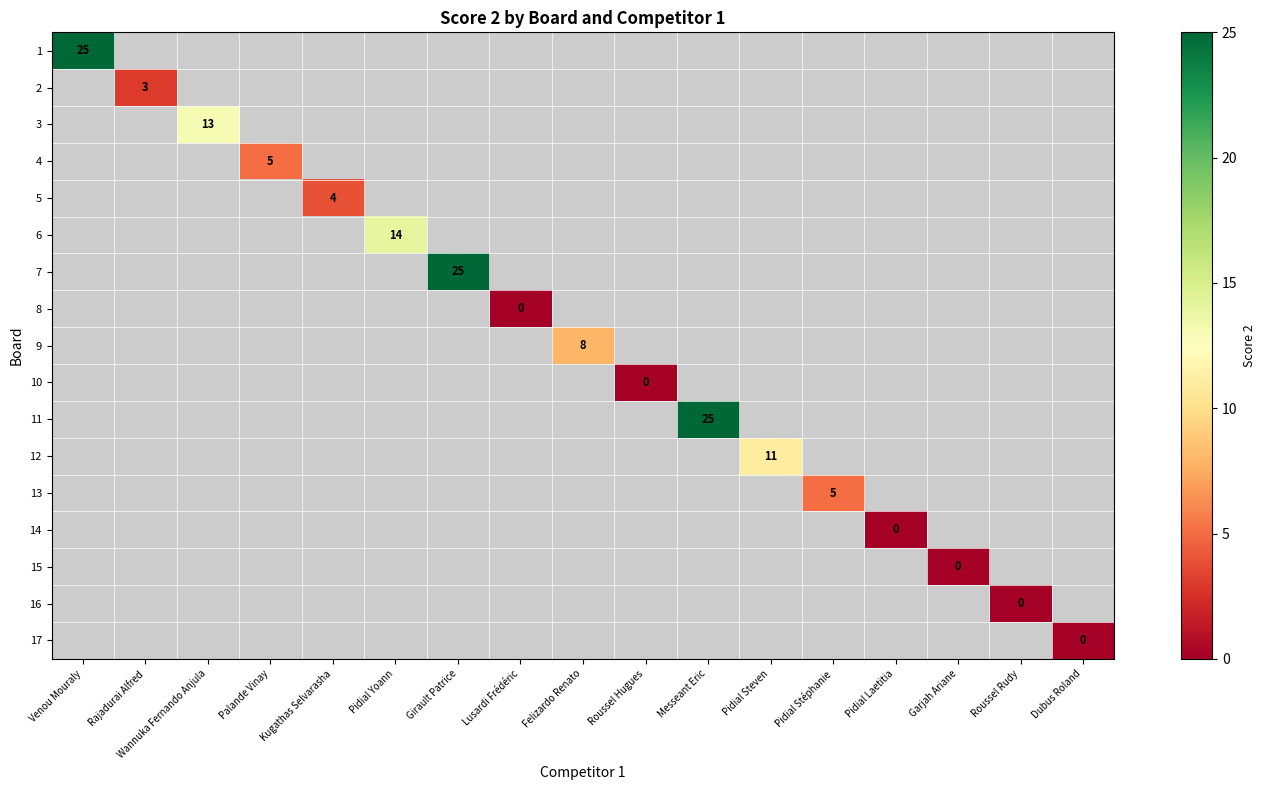

What is the maximum value shown in the chart?

25.0